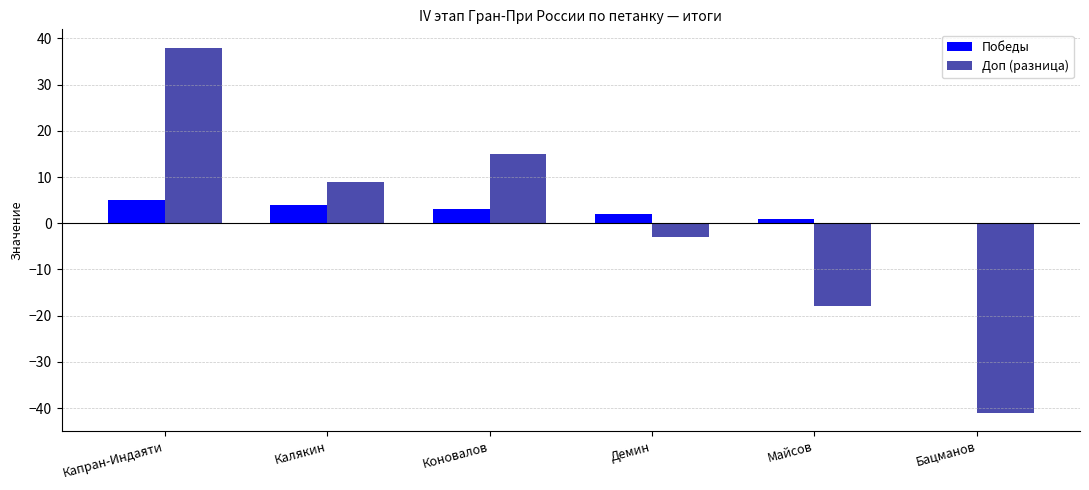

What is the approximate value of Доп (разница) at Коновалов, to the nearest 10?

20